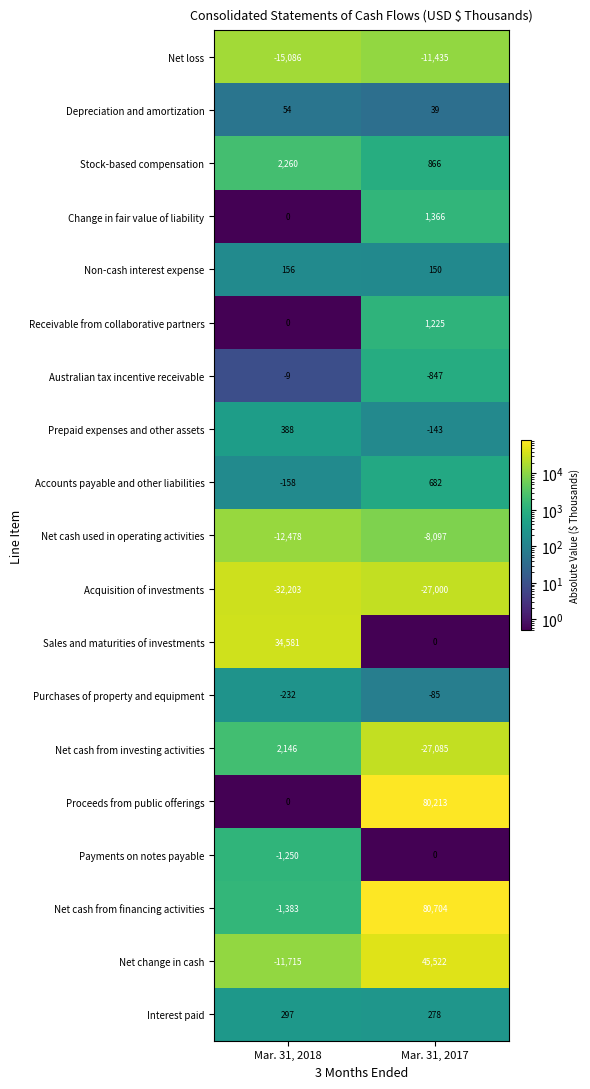

Rank the series by their maximum value, from lowest to highest.

Acquisition of investments, Net loss, Net cash used in operating activities, Purchases of property and equipment, Australian tax incentive receivable, Payments on notes payable, Depreciation and amortization, Non-cash interest expense, Interest paid, Prepaid expenses and other assets, Accounts payable and other liabilities, Receivable from collaborative partners, Change in fair value of liability, Net cash from investing activities, Stock-based compensation, Sales and maturities of investments, Net change in cash, Proceeds from public offerings, Net cash from financing activities